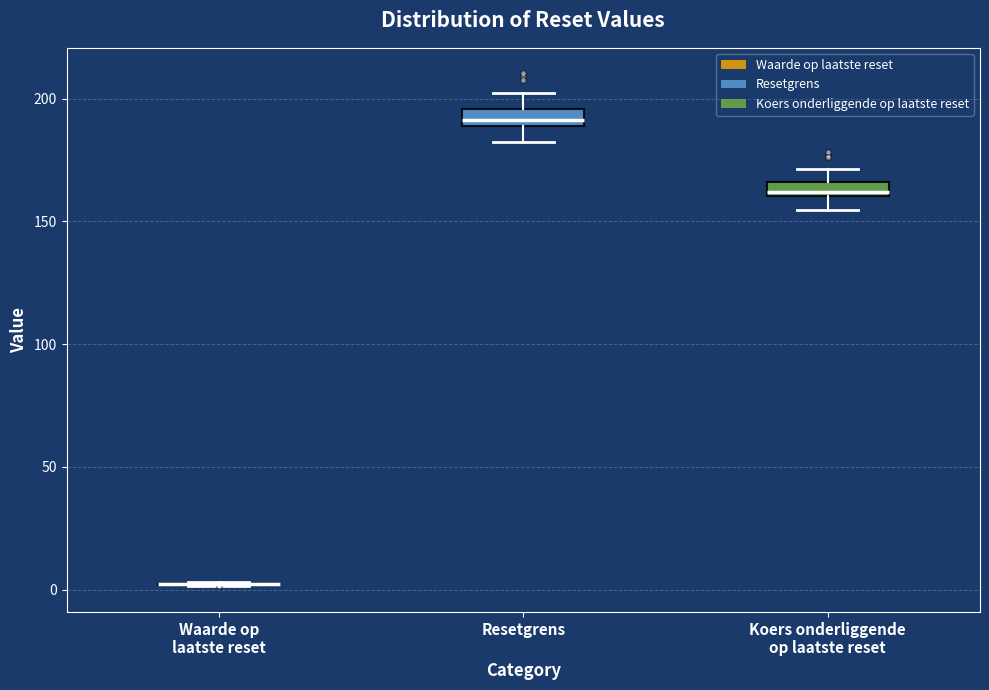

Where is the lower edge of the box for Resetgrens on the y-axis? The values are not printed on the chart, so give them approximately, as read against the axis.

190